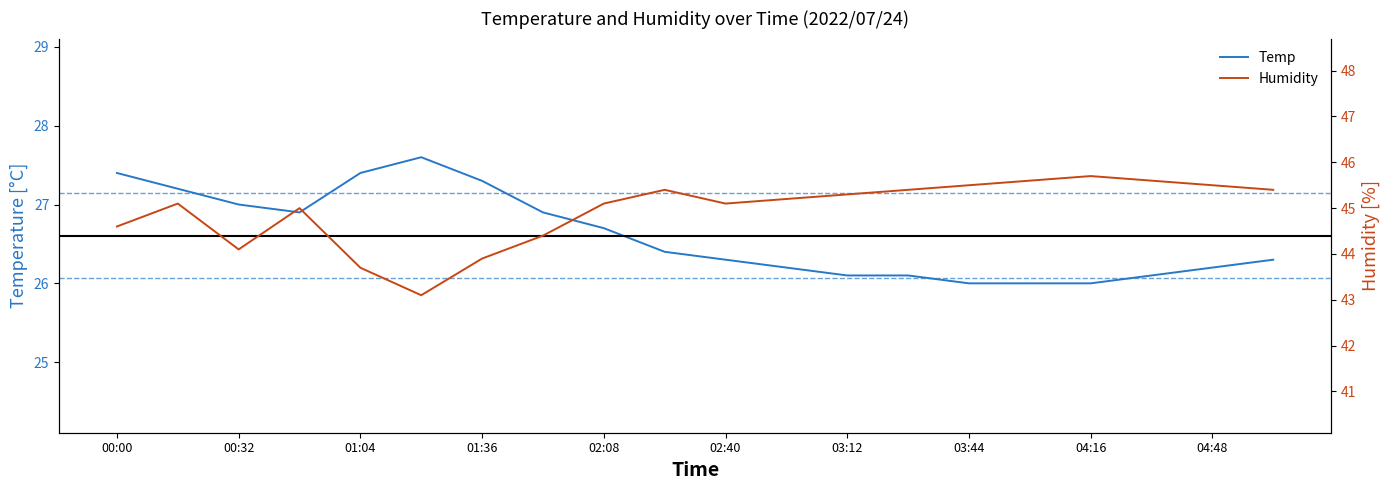

The Temp series shows 10.8 at 00:00. True or false?

False